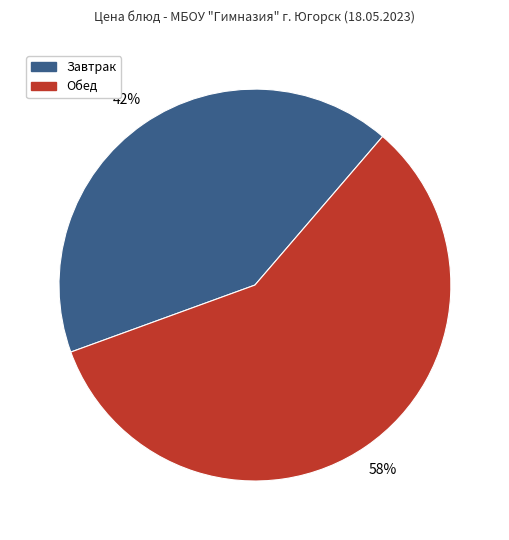

Does any single category account for the majority?

Yes